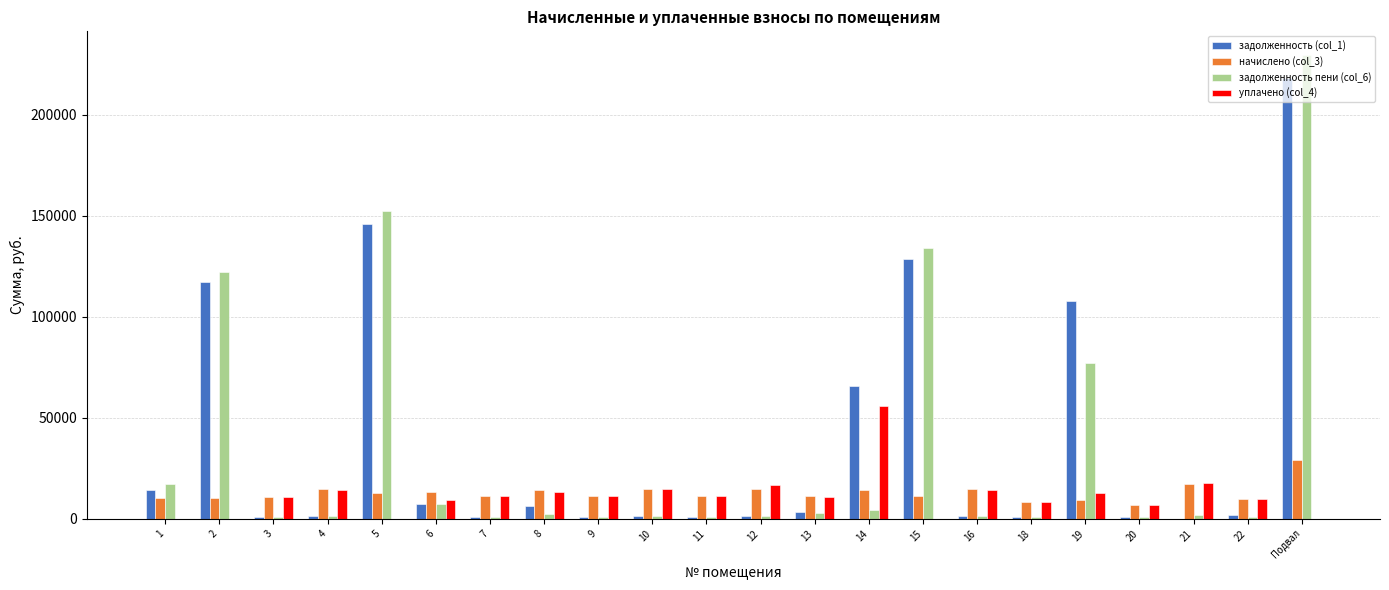

Which category has the highest value in the начислено (col_3) series?

Подвал